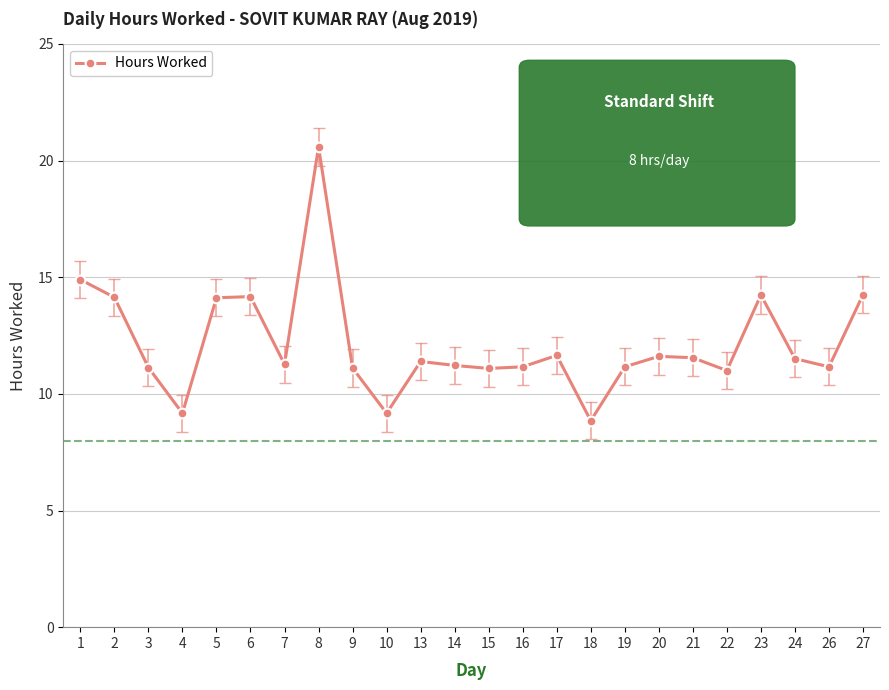

How many series are shown in this chart?

1